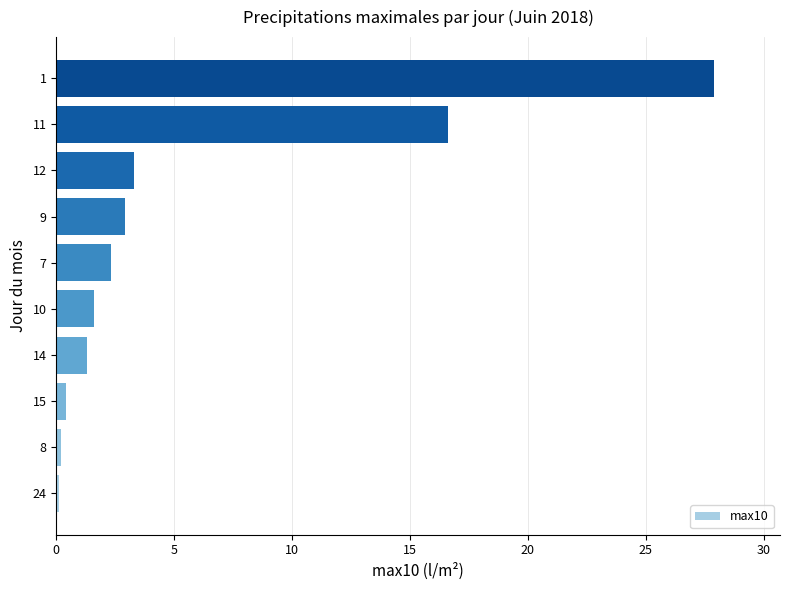

What is the average value?

5.7